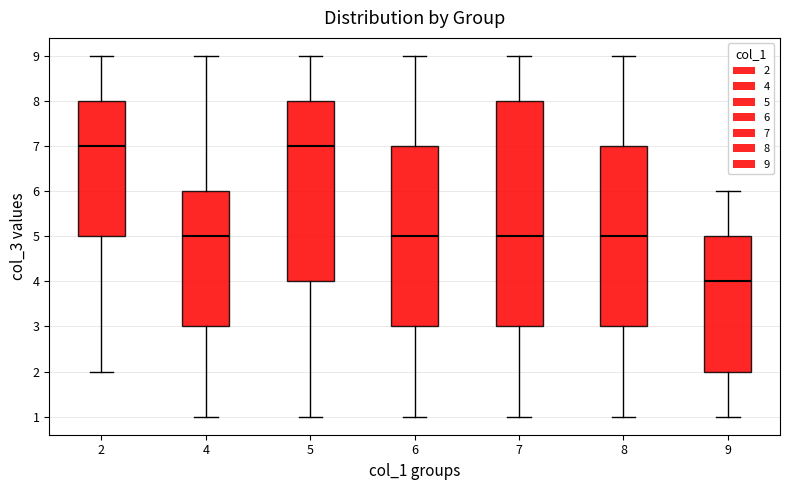

Reading left to right, transcribe this box plot: for each box, give where its median line is, the range the box spans, and where its two whiskers end, as read against the y-axis. The values are not printed on the chart, so give them approximately, as read against the axis.

2: median 7, box 5 to 8, whiskers 2 to 9
4: median 5, box 3 to 6, whiskers 1 to 9
5: median 7, box 4 to 8, whiskers 1 to 9
6: median 5, box 3 to 7, whiskers 1 to 9
7: median 5, box 3 to 8, whiskers 1 to 9
8: median 5, box 3 to 7, whiskers 1 to 9
9: median 4, box 2 to 5, whiskers 1 to 6